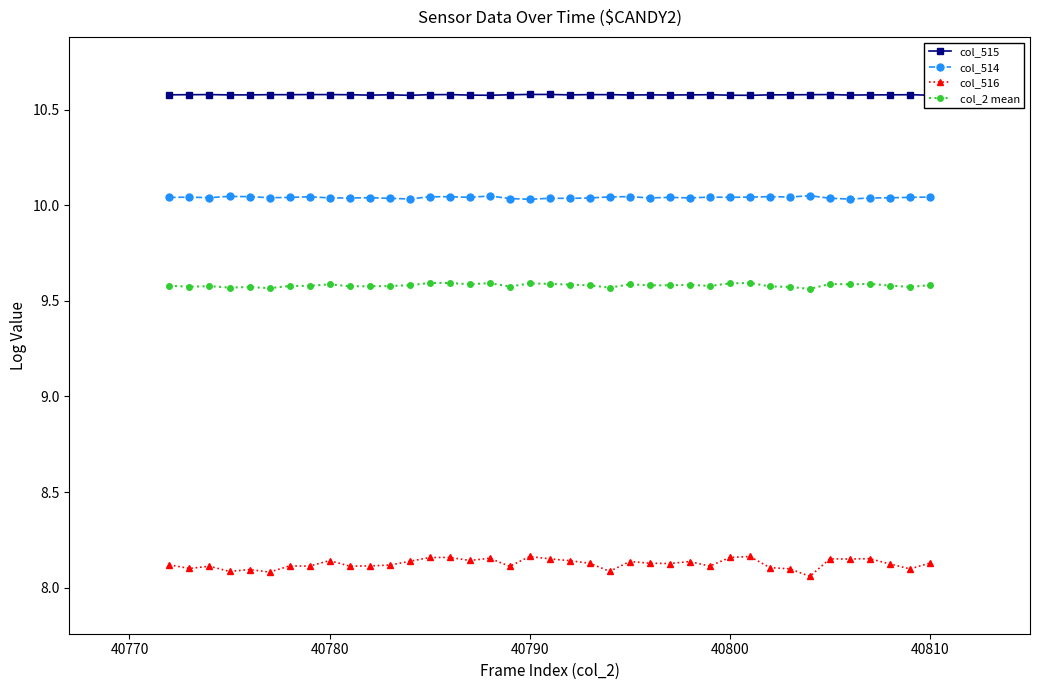

Rank the series by their average value, from highest to lowest.

col_515, col_514, col_2 mean, col_516